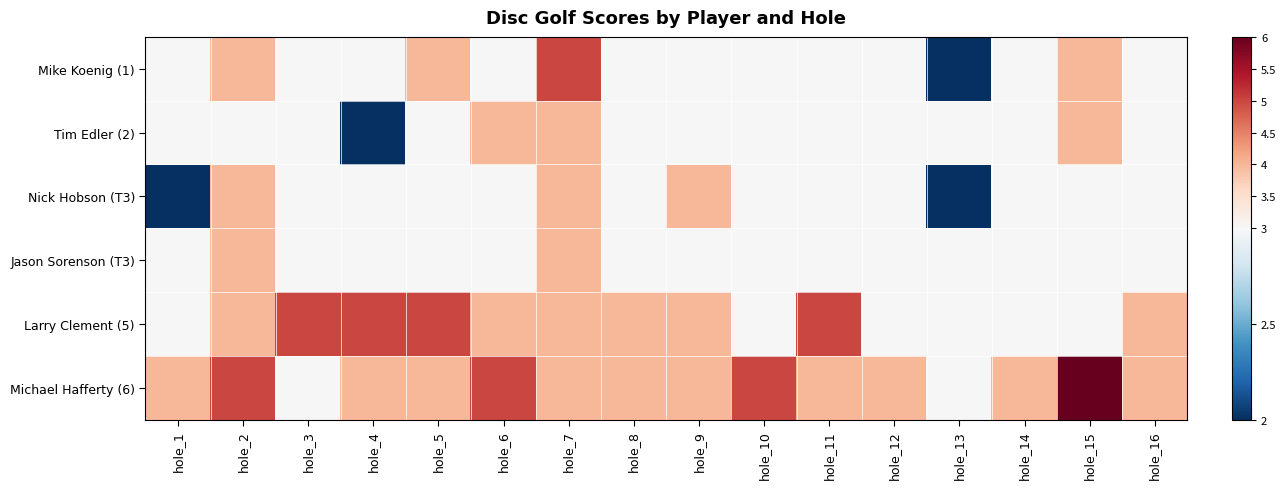

Reading left to right, transcribe all the data shown in this chart.

Mike Koenig (1): hole_1=3	hole_2=4	hole_3=3	hole_4=3	hole_5=4	hole_6=3	hole_7=5	hole_8=3	hole_9=3	hole_10=3	hole_11=3	hole_12=3	hole_13=2	hole_14=3	hole_15=4	hole_16=3
Tim Edler (2): hole_1=3	hole_2=3	hole_3=3	hole_4=2	hole_5=3	hole_6=4	hole_7=4	hole_8=3	hole_9=3	hole_10=3	hole_11=3	hole_12=3	hole_13=3	hole_14=3	hole_15=4	hole_16=3
Nick Hobson (T3): hole_1=2	hole_2=4	hole_3=3	hole_4=3	hole_5=3	hole_6=3	hole_7=4	hole_8=3	hole_9=4	hole_10=3	hole_11=3	hole_12=3	hole_13=2	hole_14=3	hole_15=3	hole_16=3
Jason Sorenson (T3): hole_1=3	hole_2=4	hole_3=3	hole_4=3	hole_5=3	hole_6=3	hole_7=4	hole_8=3	hole_9=3	hole_10=3	hole_11=3	hole_12=3	hole_13=3	hole_14=3	hole_15=3	hole_16=3
Larry Clement (5): hole_1=3	hole_2=4	hole_3=5	hole_4=5	hole_5=5	hole_6=4	hole_7=4	hole_8=4	hole_9=4	hole_10=3	hole_11=5	hole_12=3	hole_13=3	hole_14=3	hole_15=3	hole_16=4
Michael Hafferty (6): hole_1=4	hole_2=5	hole_3=3	hole_4=4	hole_5=4	hole_6=5	hole_7=4	hole_8=4	hole_9=4	hole_10=5	hole_11=4	hole_12=4	hole_13=3	hole_14=4	hole_15=6	hole_16=4